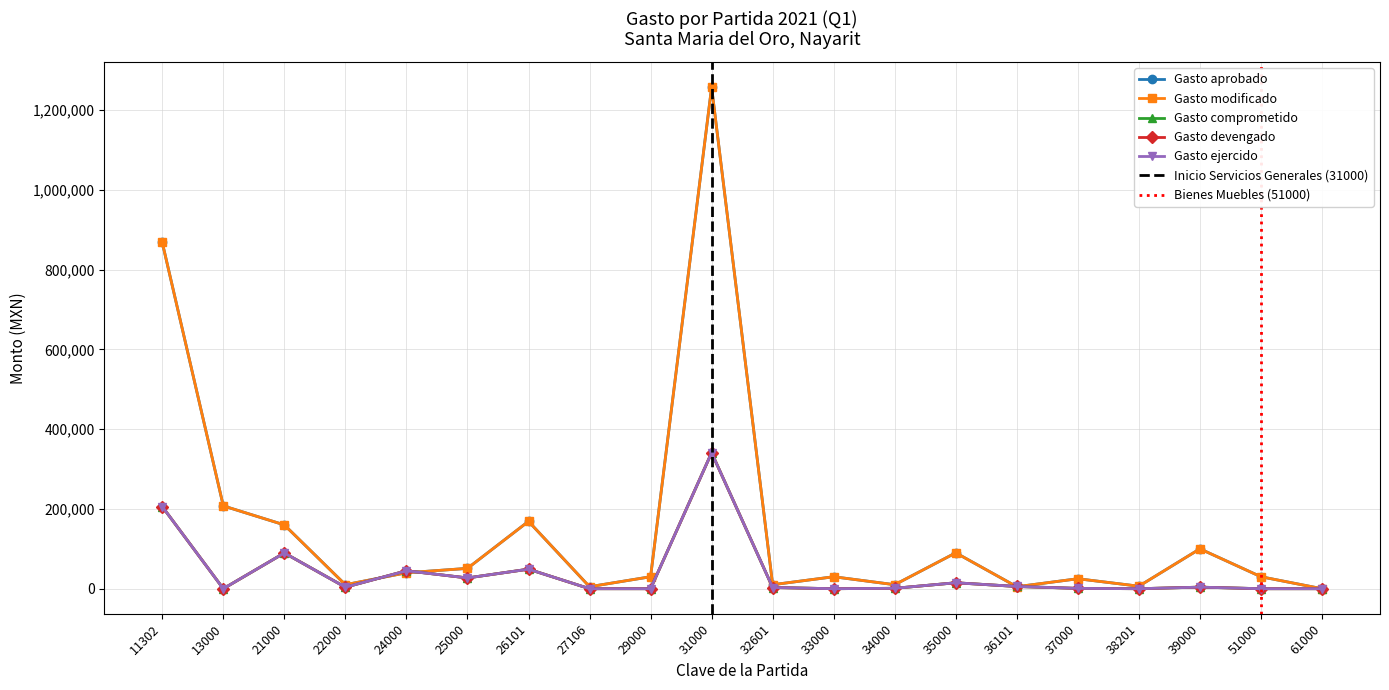

Which series has the widest spread of values?

Gasto aprobado